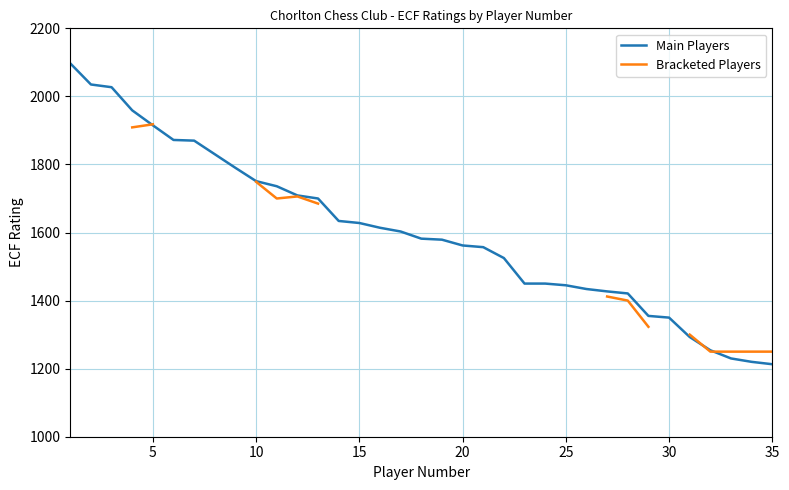

What is the lowest value of the Main Players series?

1213